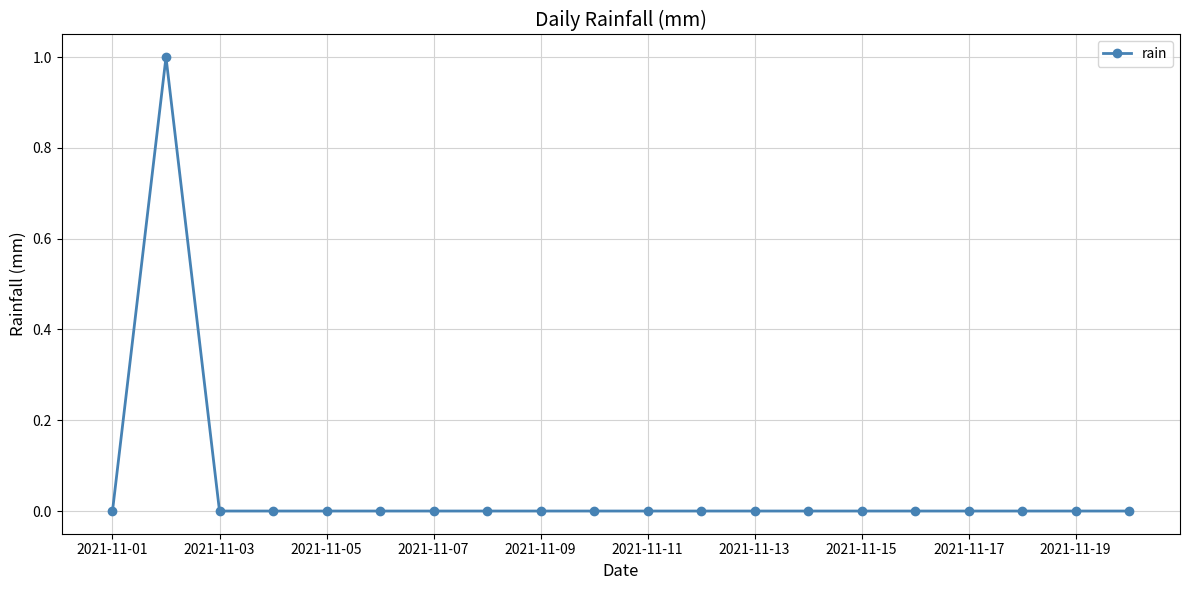

How many categories are shown in the chart?

20